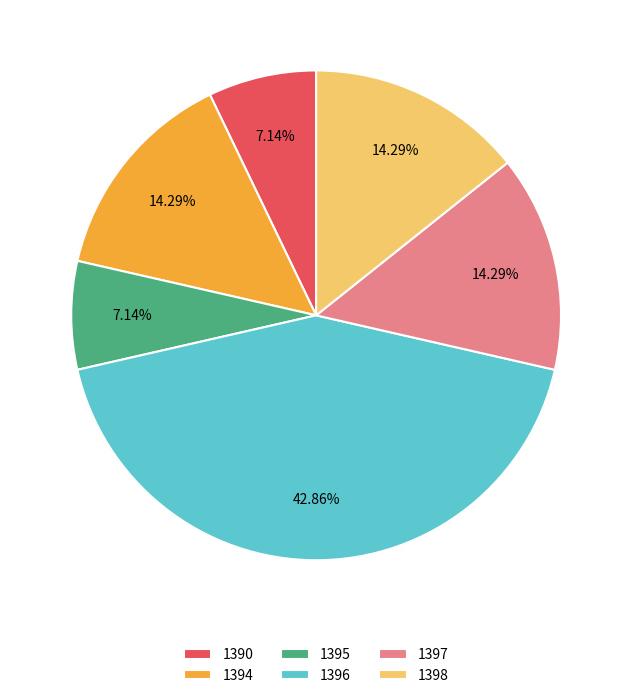

Is 1390 the majority of the pie?

No